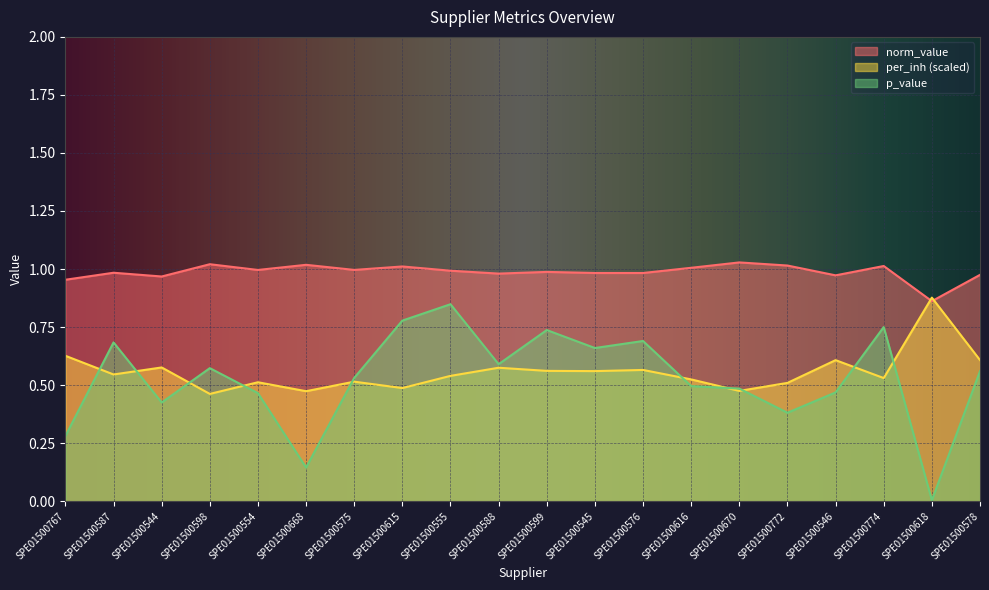

What is the difference between the maximum and minimum values in the per_inh series?

0.4